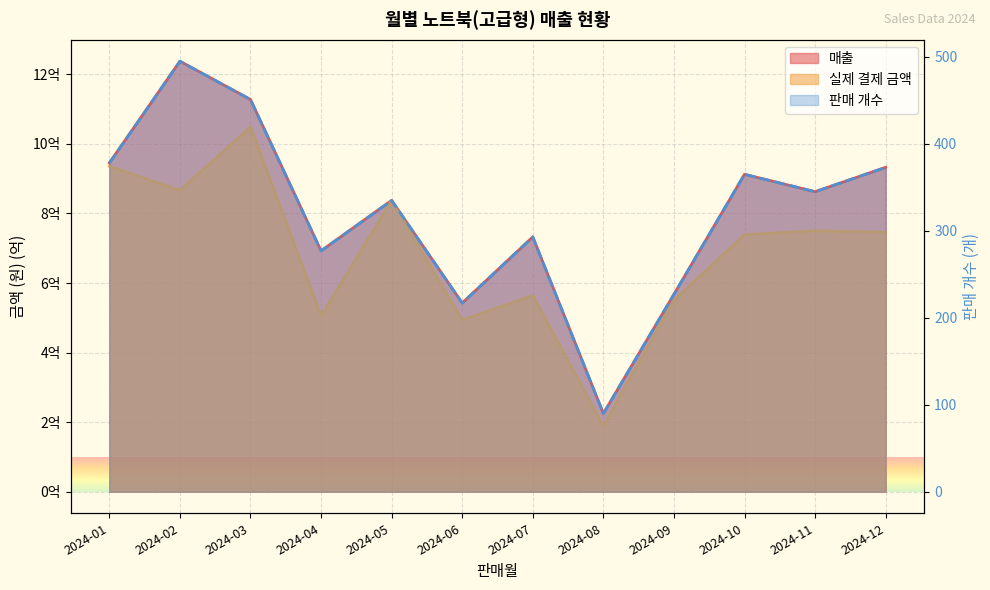

Between 2024-07 and 2024-08, which series saw the biggest shift?

판매 개수